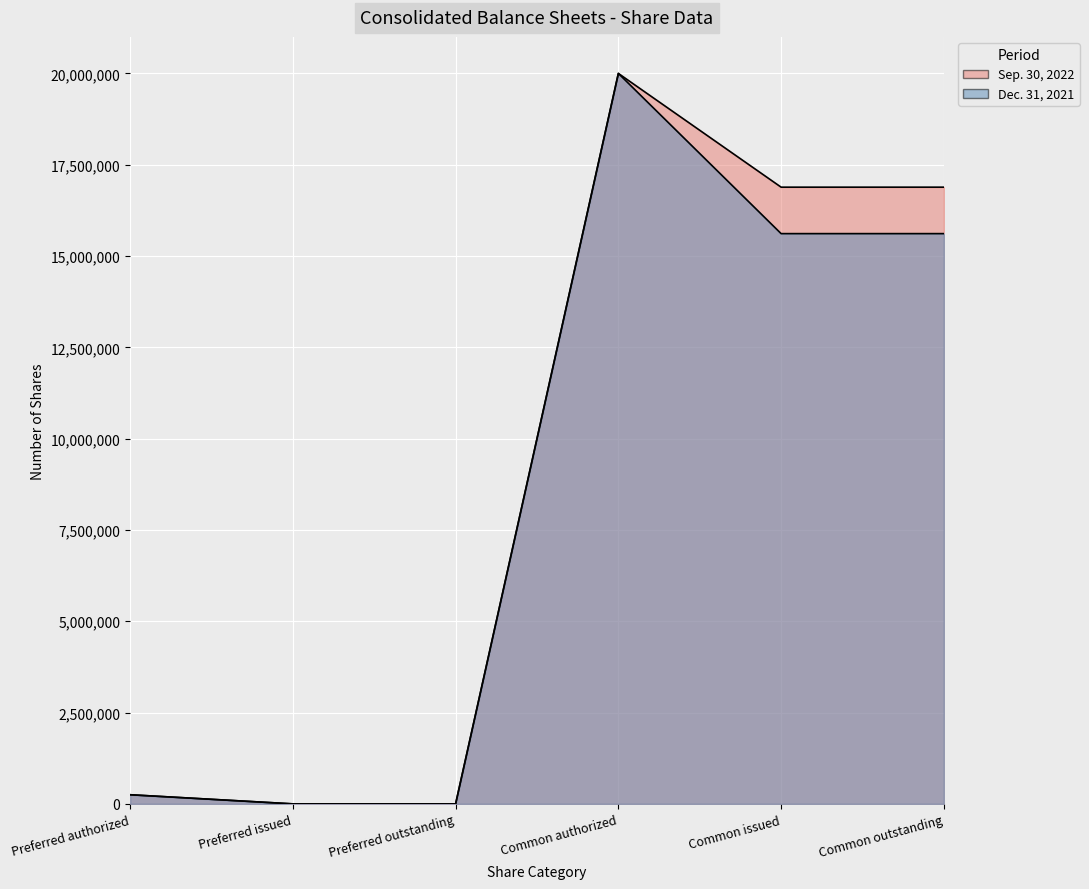

True or false: Dec. 31, 2021 has a value of 25253290 at Common outstanding.

False